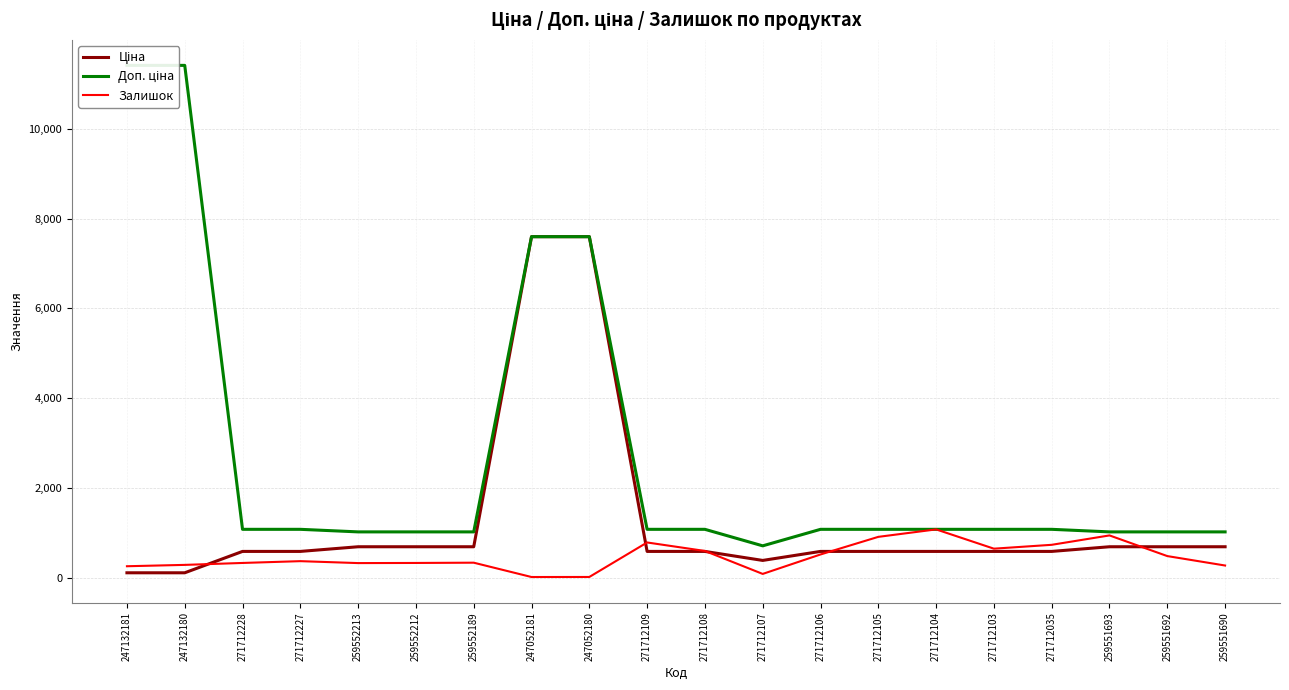

Which series changed the most between 271712106 and 271712103?

Залишок